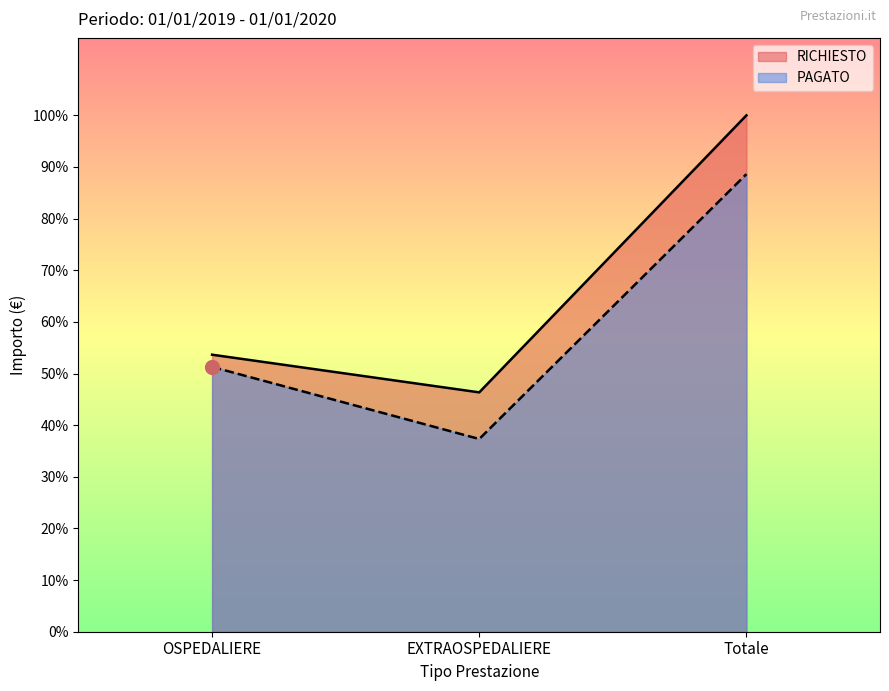

What is the total value across all series at Totale?

6396323.2